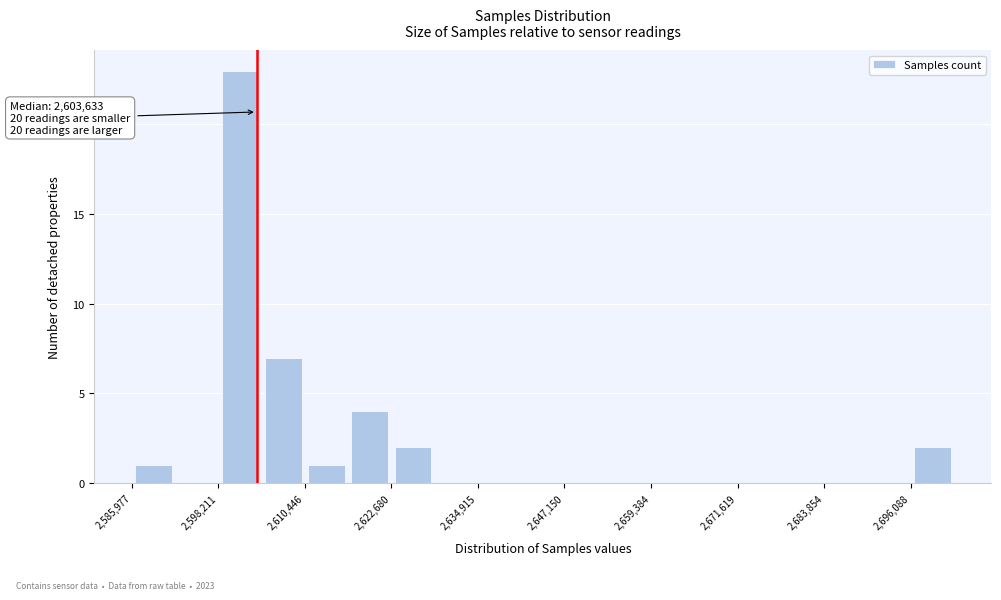

Around what value on the x-axis is the tallest bar? Give the approximate position of its centre, as read against the axis.

2602000